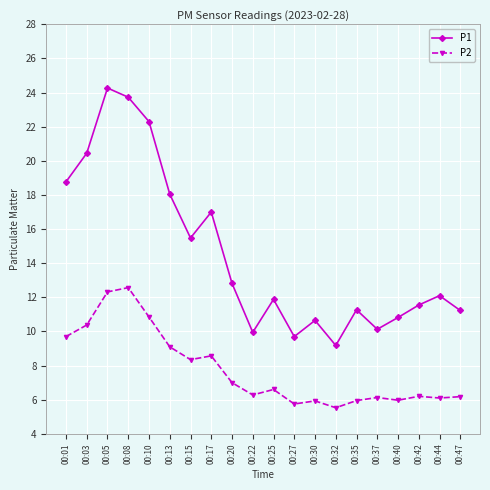

True or false: P1 has a value of 9.9 at 00:22.

True